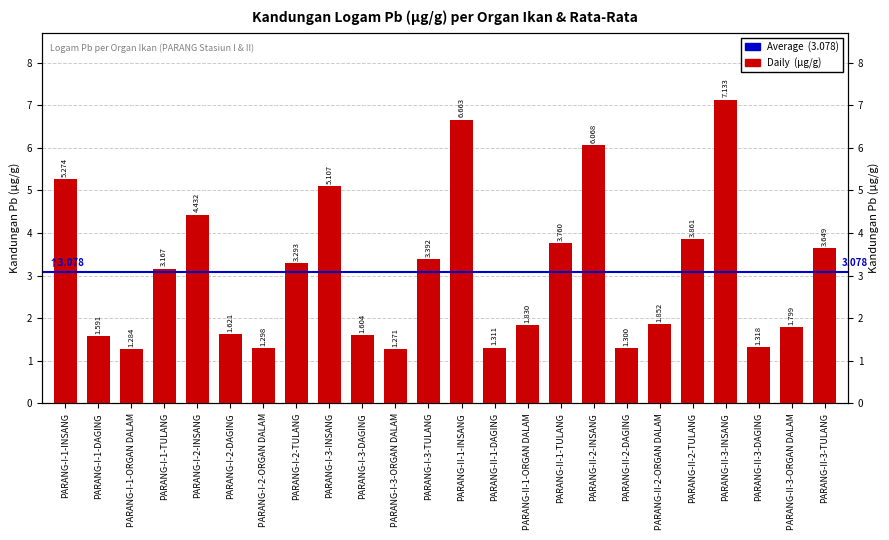

List the labels in order of value, largest first.

PARANG-II-3-INSANG, PARANG-II-1-INSANG, PARANG-II-2-INSANG, PARANG-I-1-INSANG, PARANG-I-3-INSANG, PARANG-I-2-INSANG, PARANG-II-2-TULANG, PARANG-II-1-TULANG, PARANG-II-3-TULANG, PARANG-I-3-TULANG, PARANG-I-2-TULANG, PARANG-I-1-TULANG, PARANG-II-2-ORGAN DALAM, PARANG-II-1-ORGAN DALAM, PARANG-II-3-ORGAN DALAM, PARANG-I-2-DAGING, PARANG-I-3-DAGING, PARANG-I-1-DAGING, PARANG-II-3-DAGING, PARANG-II-1-DAGING, PARANG-II-2-DAGING, PARANG-I-2-ORGAN DALAM, PARANG-I-1-ORGAN DALAM, PARANG-I-3-ORGAN DALAM